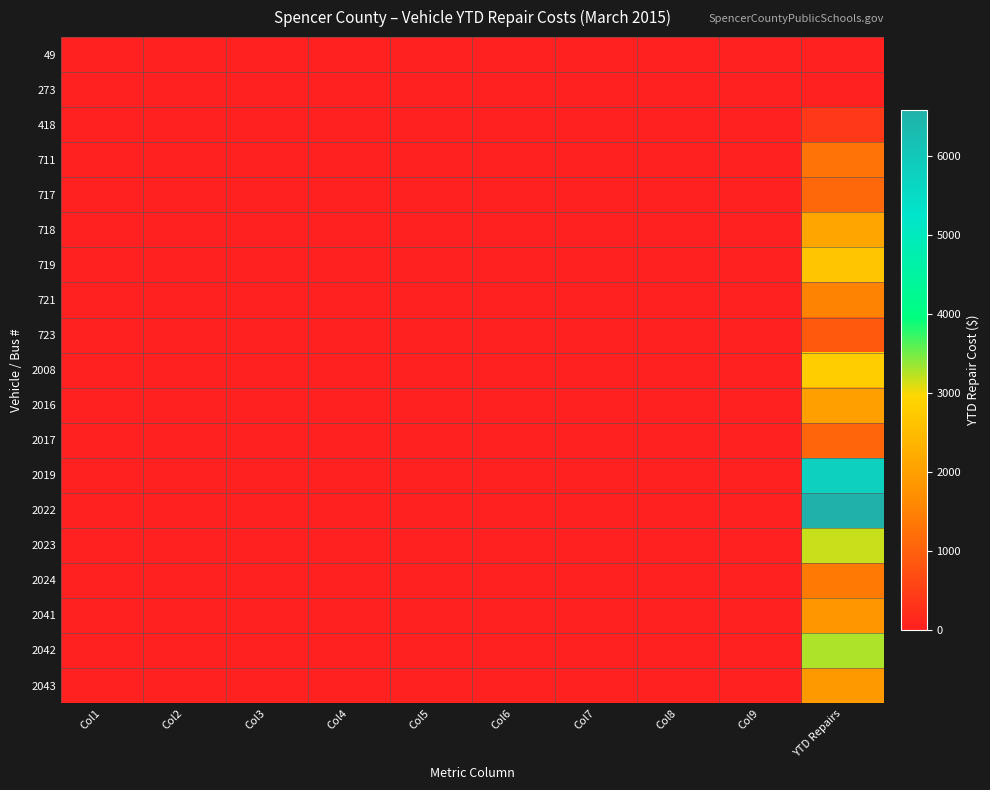

Reading left to right, transcribe all the data shown in this chart.

49: Col1=0	Col2=0	Col3=0	Col4=0	Col5=0	Col6=0	Col7=0	Col8=0	Col9=0	YTD Repairs=0
273: Col1=0	Col2=0	Col3=0	Col4=0	Col5=0	Col6=0	Col7=0	Col8=0	Col9=0	YTD Repairs=0
418: Col1=0	Col2=0	Col3=0	Col4=0	Col5=0	Col6=0	Col7=0	Col8=0	Col9=0	YTD Repairs=404
711: Col1=0	Col2=0	Col3=0	Col4=0	Col5=0	Col6=0	Col7=0	Col8=0	Col9=0	YTD Repairs=1263
717: Col1=0	Col2=0	Col3=0	Col4=0	Col5=0	Col6=0	Col7=0	Col8=0	Col9=0	YTD Repairs=1125
718: Col1=0	Col2=0	Col3=0	Col4=0	Col5=0	Col6=0	Col7=0	Col8=0	Col9=0	YTD Repairs=2107
719: Col1=0	Col2=0	Col3=0	Col4=0	Col5=0	Col6=0	Col7=0	Col8=0	Col9=0	YTD Repairs=2648
721: Col1=0	Col2=0	Col3=0	Col4=0	Col5=0	Col6=0	Col7=0	Col8=0	Col9=0	YTD Repairs=1517
723: Col1=0	Col2=0	Col3=0	Col4=0	Col5=0	Col6=0	Col7=0	Col8=0	Col9=0	YTD Repairs=892
2008: Col1=0	Col2=0	Col3=0	Col4=0	Col5=0	Col6=0	Col7=0	Col8=0	Col9=0	YTD Repairs=2786
2016: Col1=0	Col2=0	Col3=0	Col4=0	Col5=0	Col6=0	Col7=0	Col8=0	Col9=0	YTD Repairs=1985
2017: Col1=0	Col2=0	Col3=0	Col4=0	Col5=0	Col6=0	Col7=0	Col8=0	Col9=0	YTD Repairs=1067
2019: Col1=0	Col2=0	Col3=0	Col4=0	Col5=0	Col6=0	Col7=0	Col8=0	Col9=0	YTD Repairs=5798
2022: Col1=0	Col2=0	Col3=0	Col4=0	Col5=0	Col6=0	Col7=0	Col8=0	Col9=0	YTD Repairs=6580
2023: Col1=0	Col2=0	Col3=0	Col4=0	Col5=0	Col6=0	Col7=0	Col8=0	Col9=0	YTD Repairs=3187
2024: Col1=0	Col2=0	Col3=0	Col4=0	Col5=0	Col6=0	Col7=0	Col8=0	Col9=0	YTD Repairs=1368
2041: Col1=0	Col2=0	Col3=0	Col4=0	Col5=0	Col6=0	Col7=0	Col8=0	Col9=0	YTD Repairs=1849
2042: Col1=0	Col2=0	Col3=0	Col4=0	Col5=0	Col6=0	Col7=0	Col8=0	Col9=0	YTD Repairs=3285
2043: Col1=0	Col2=0	Col3=0	Col4=0	Col5=0	Col6=0	Col7=0	Col8=0	Col9=0	YTD Repairs=1886